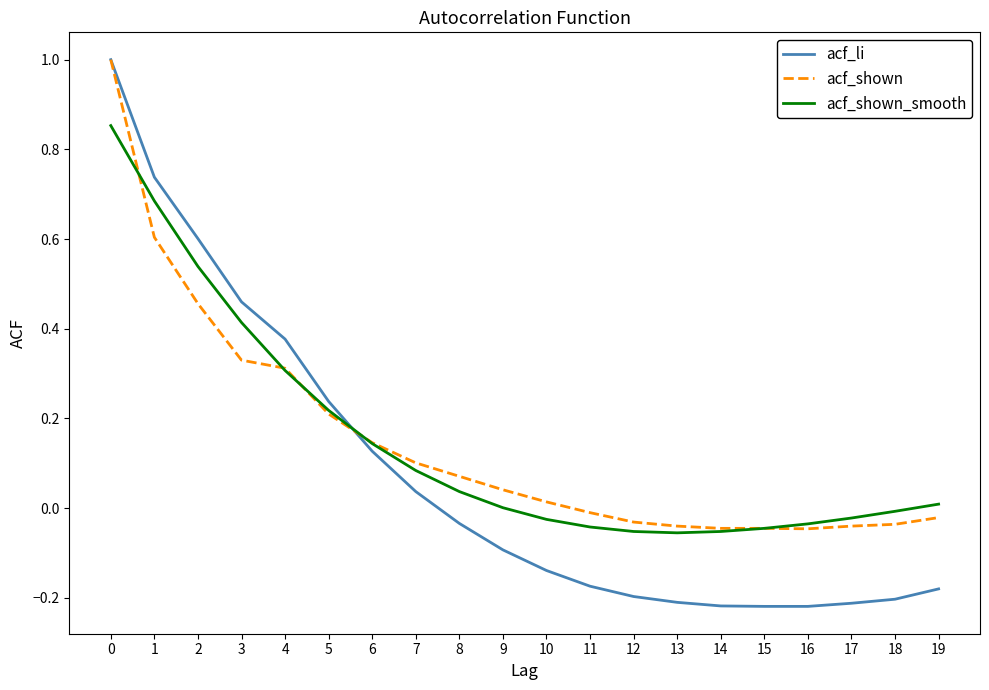

What is the total value across all series at 2?

1.6